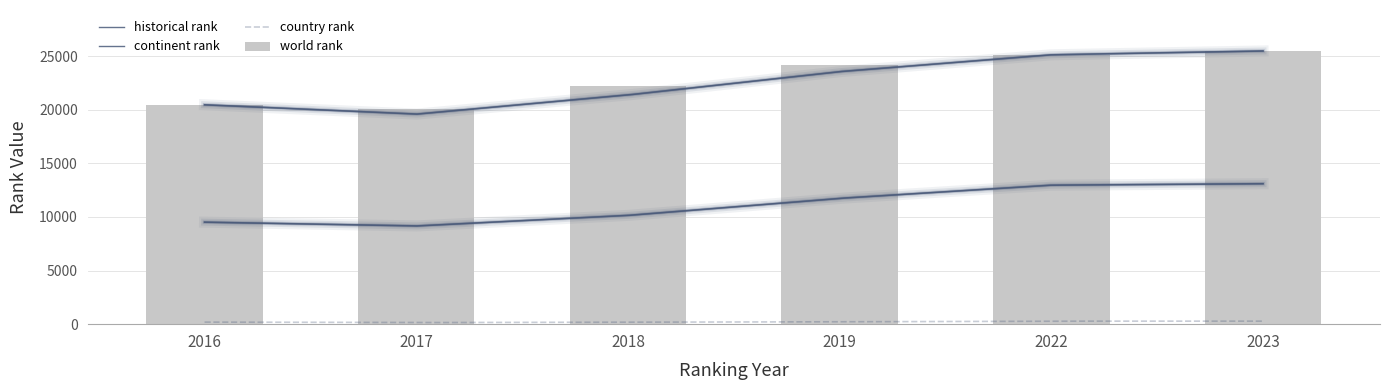

Reading left to right, what are all the values shown in this chart?

world rank: 2016=20402.0	2017=20087.0	2018=22231.0	2019=24168.0	2022=25115.0	2023=25471.0
continent rank: 2016=9509.0	2017=9155.0	2018=10139.0	2019=11730.0	2022=12959.0	2023=13094.0
historical rank: 2016=20454.0	2017=19580.5	2018=21369.0	2019=23544.0	2022=25115.0	2023=25471.0
country rank: 2016=191.0	2017=148.0	2018=191.0	2019=219.0	2022=281.0	2023=281.0